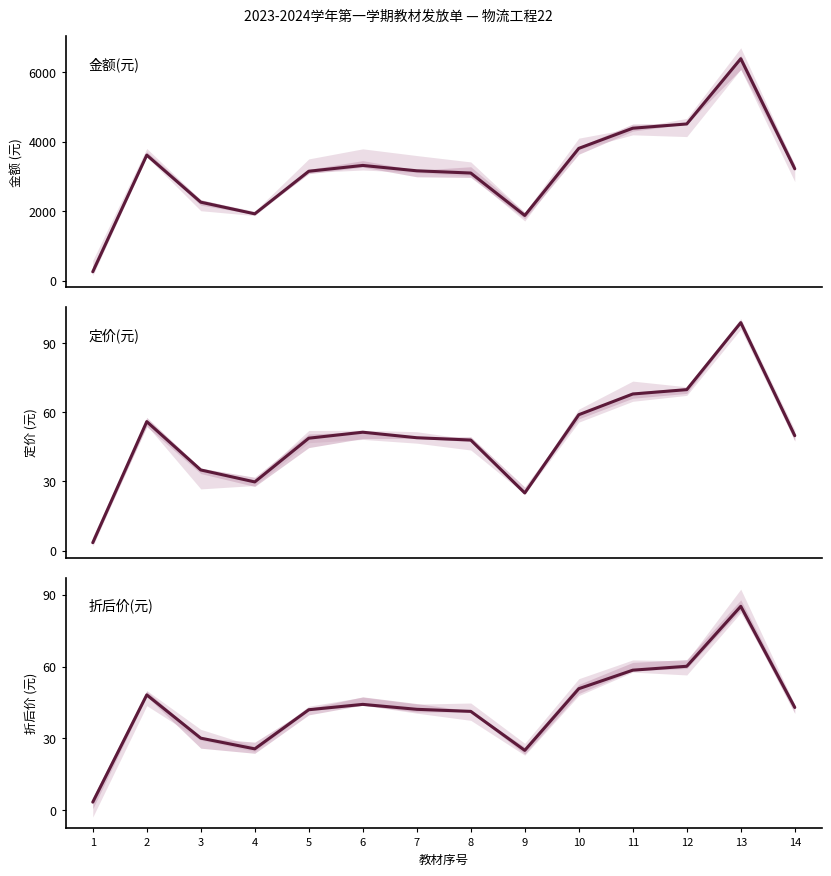

At how many categories does at least one series exceed 6107?

1